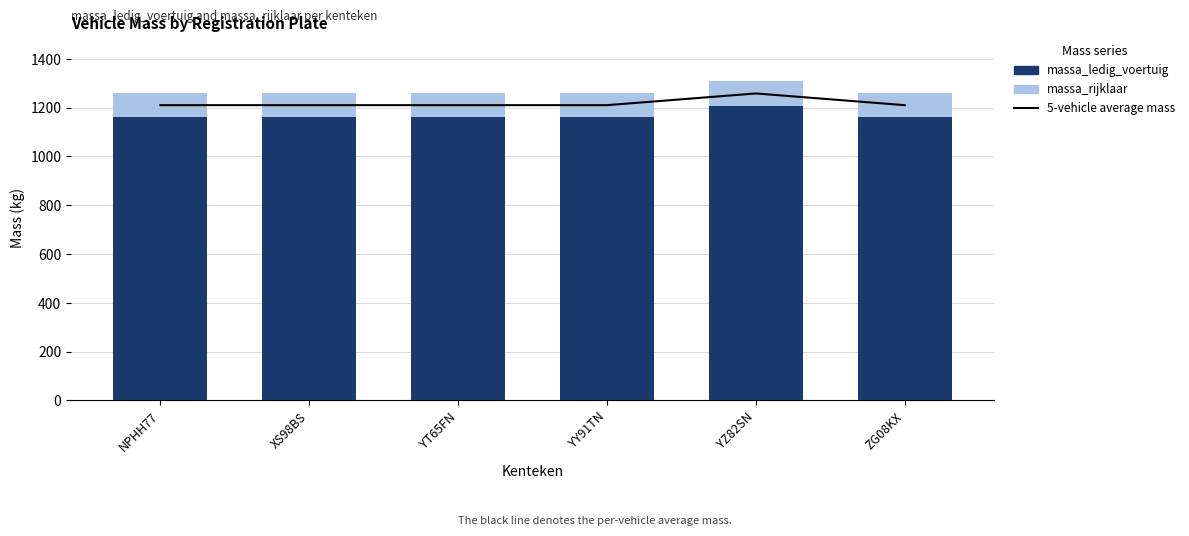

The massa_rijklaar series shows 100 at XS98BS. True or false?

True